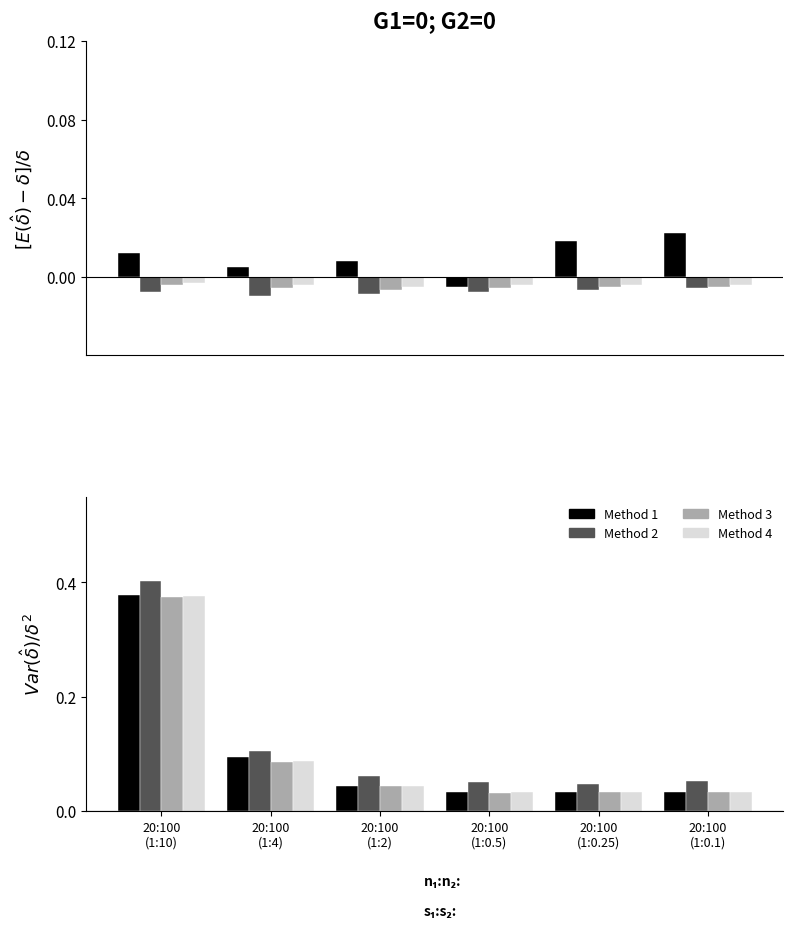

What is the sum of the Series 4 values at 20:100
(1:0.5) and 20:100
(1:2)?

0.1